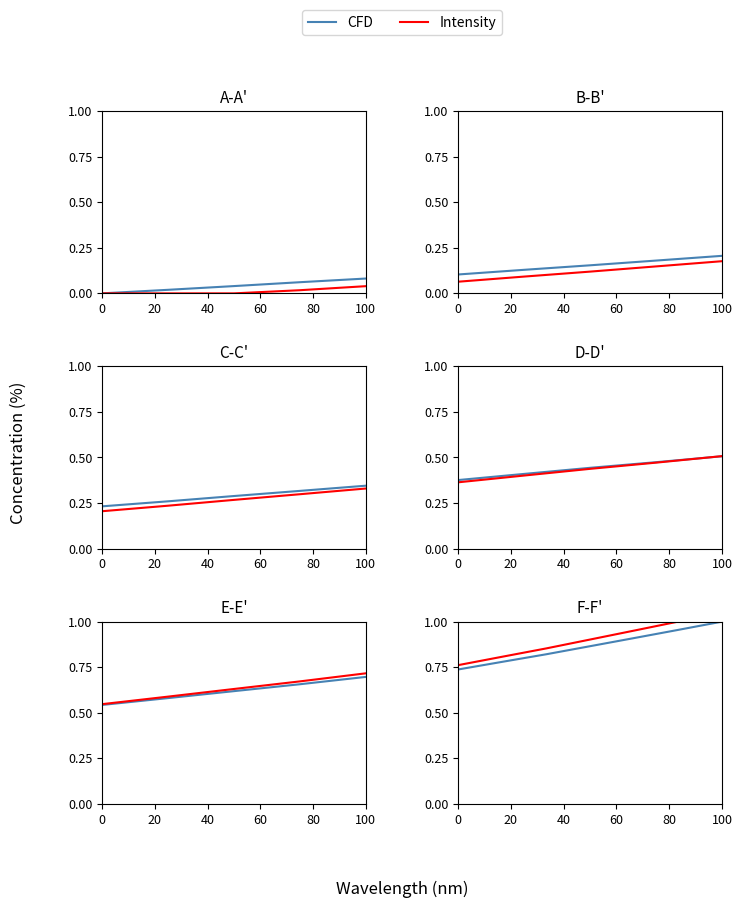

What position from the left is 20?

2